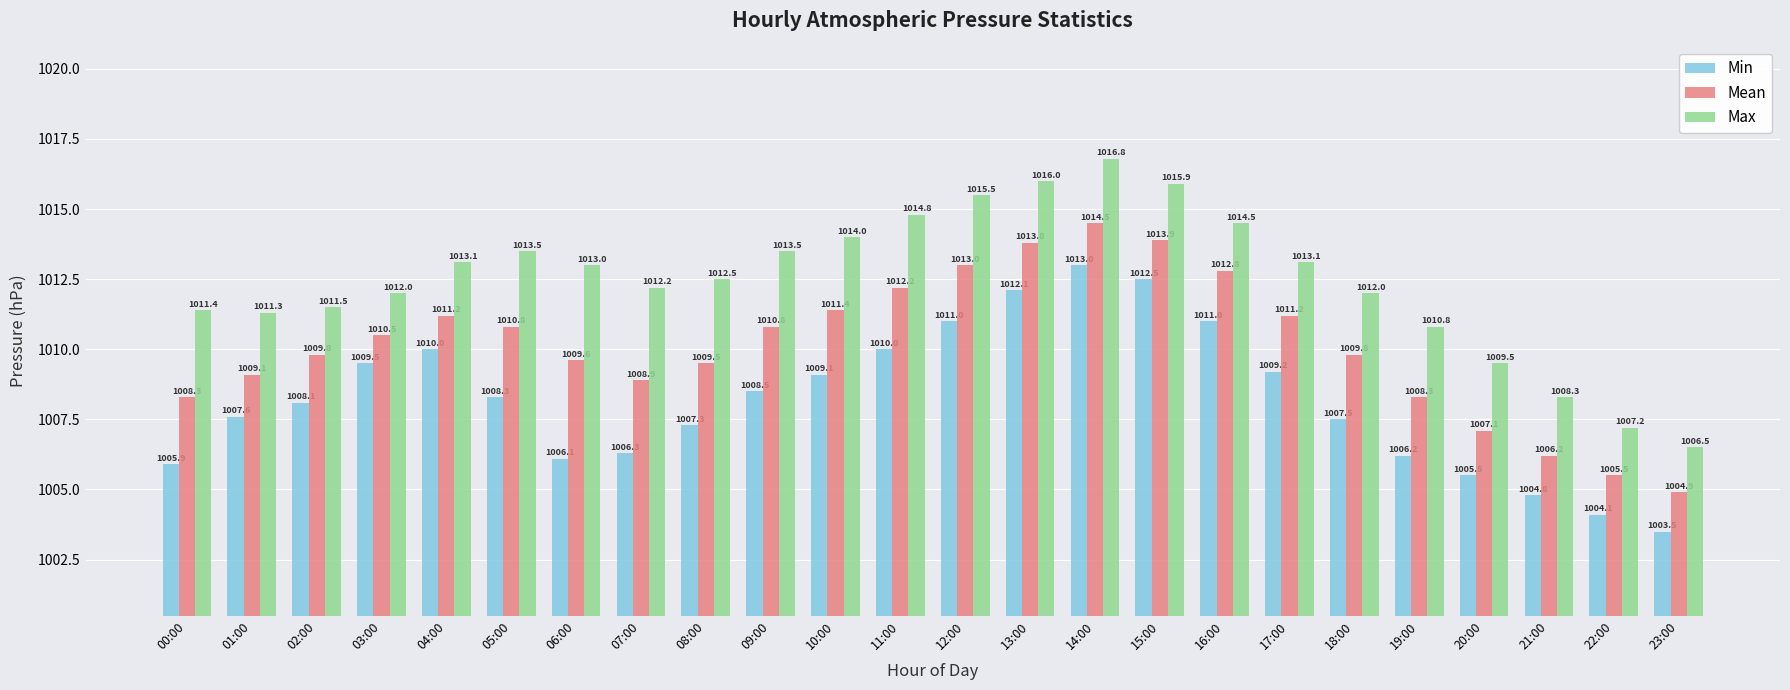

Is the value of Min at 13:00 greater than the value of Max at 16:00?

No